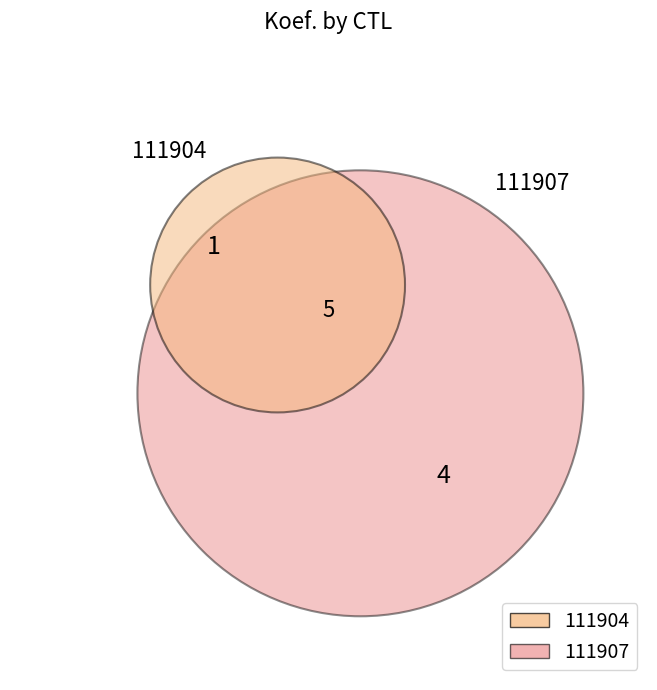

Does 111907 account for over 50% of the chart?

Yes